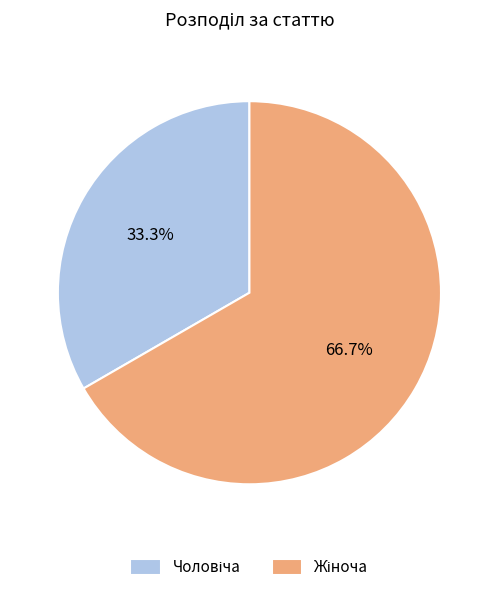

Is there a majority slice in this chart?

Yes